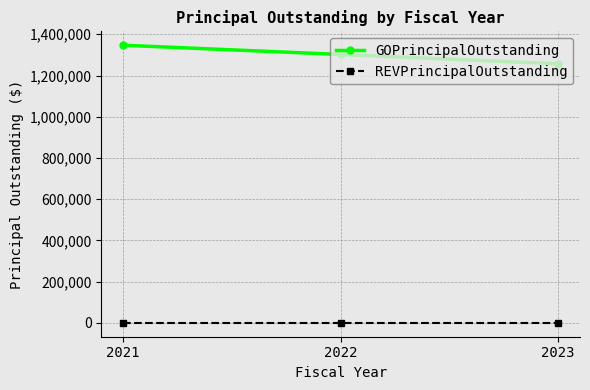

Read the GOPrincipalOutstanding value at 2021, to the nearest 50.

1347000